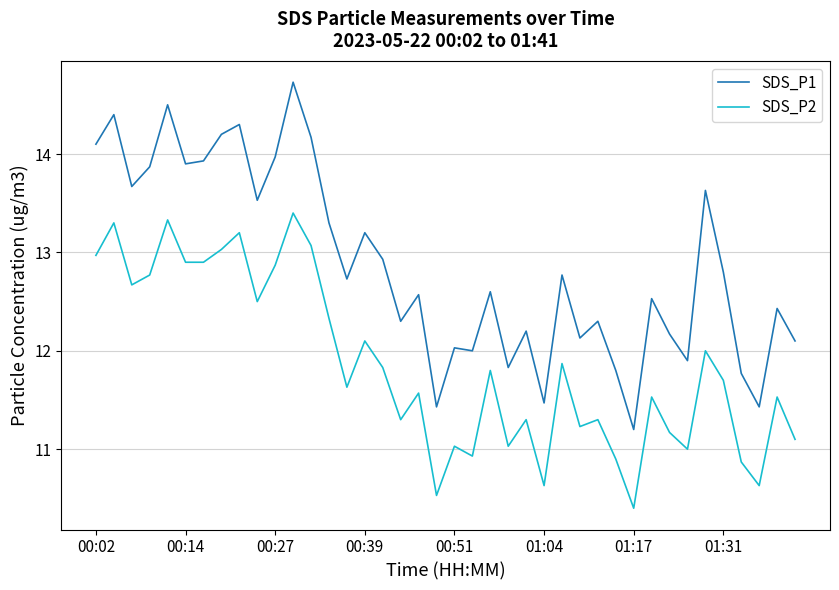

List the series in order of their peak value, lowest first.

SDS_P2, SDS_P1